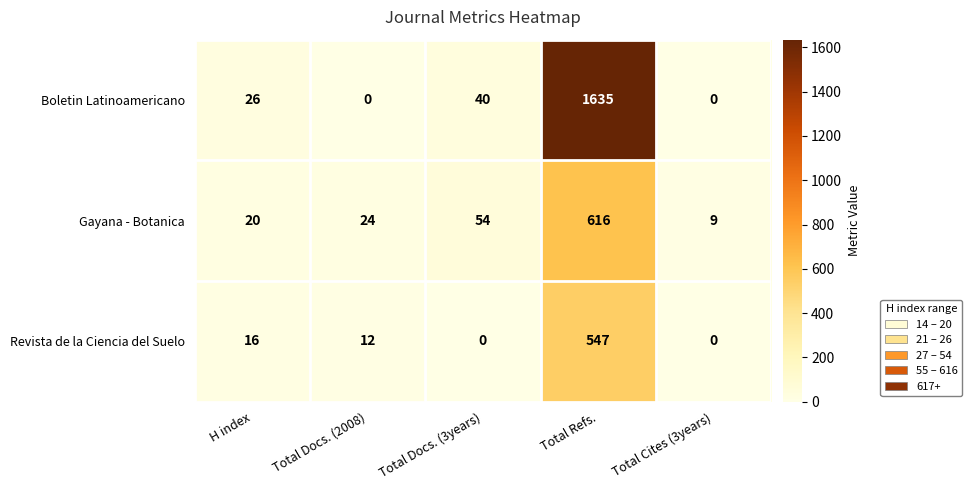

What is the sum of all Revista de la Ciencia del Suelo values?

575